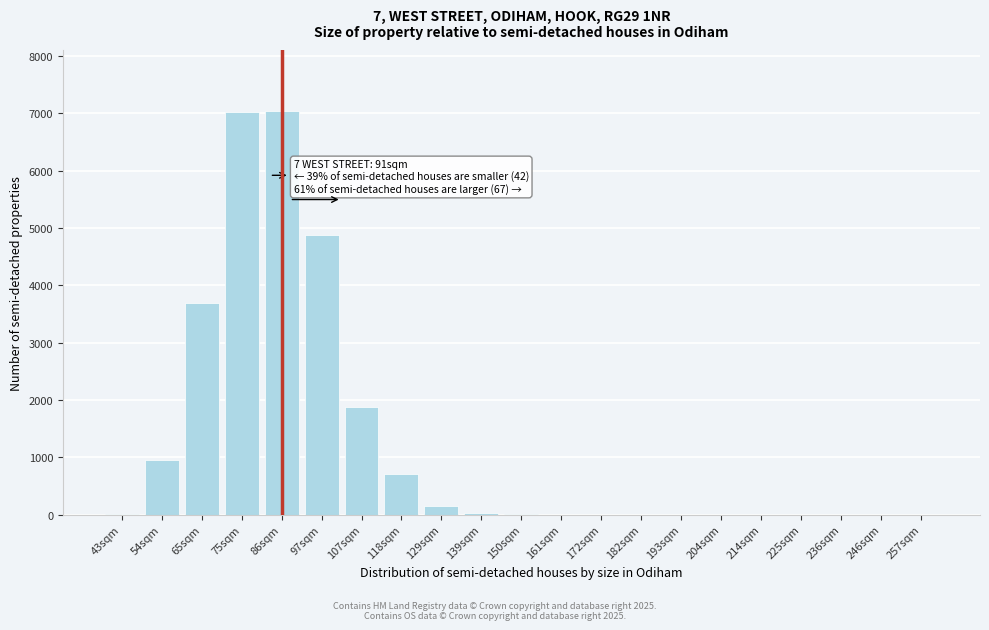

What is the greatest value displayed?

7044